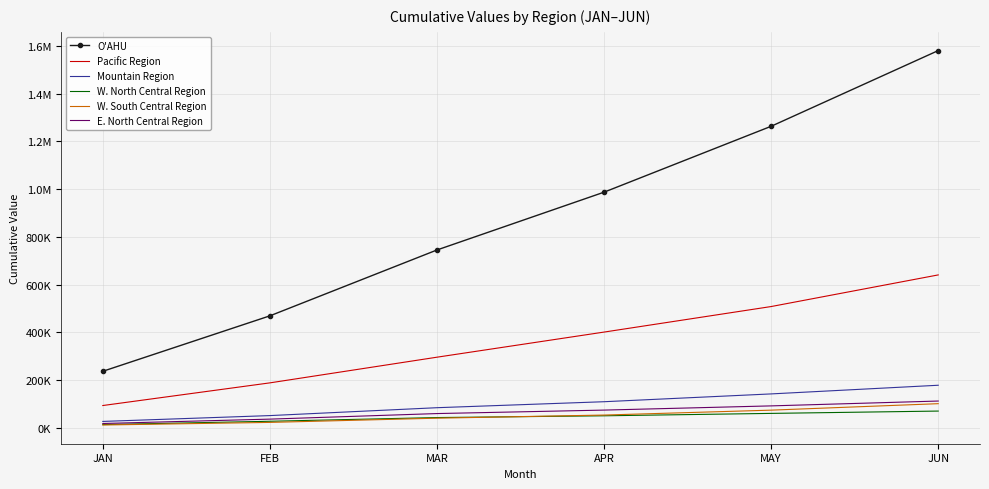

What are all the series names shown in the legend?

O'AHU, Pacific Region, Mountain Region, W. North Central Region, W. South Central Region, E. North Central Region